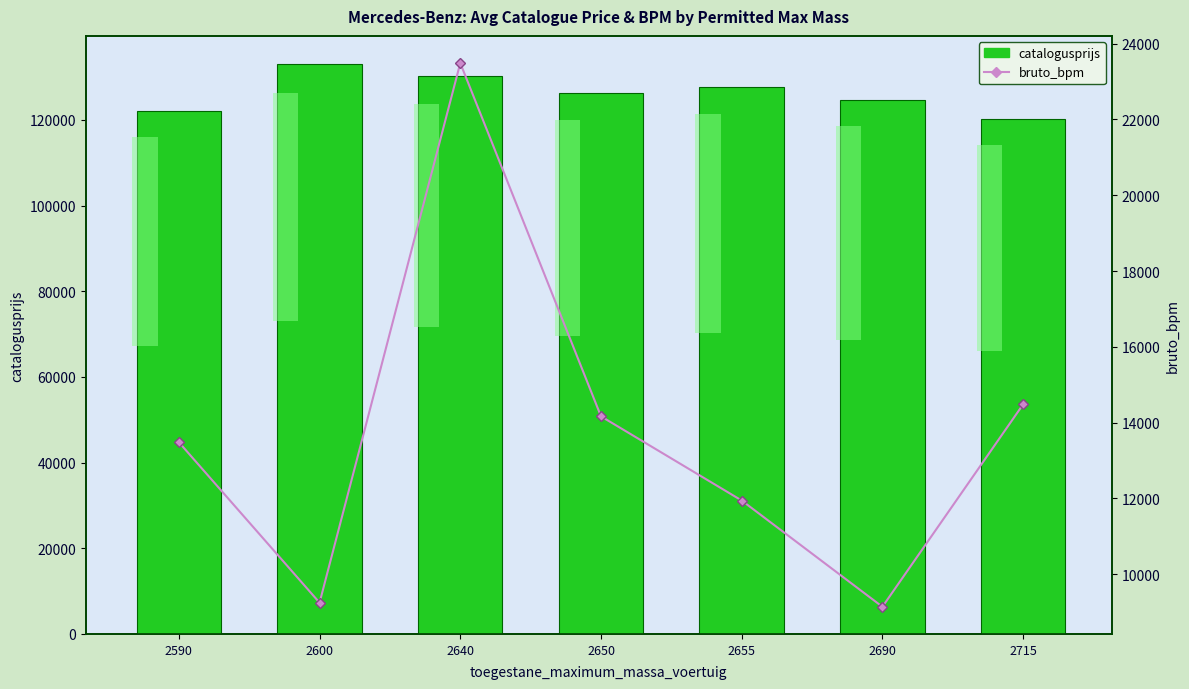

What is the minimum value for catalogusprijs?

120255